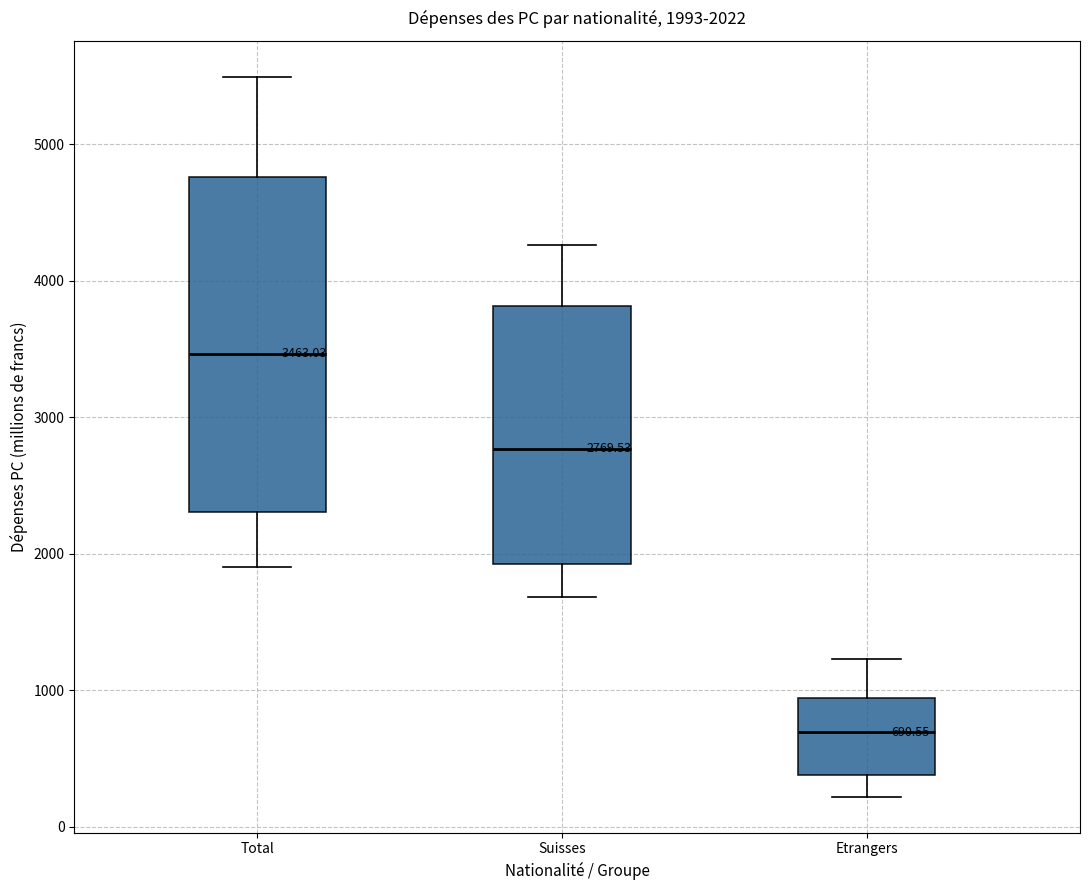

Which box has the highest median line?

Total